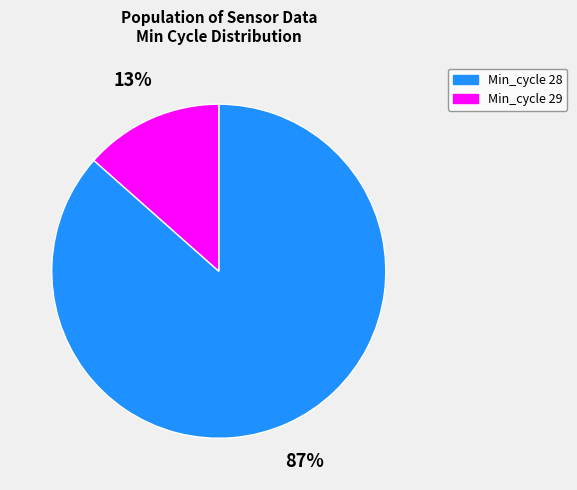

Is there a majority slice in this chart?

Yes